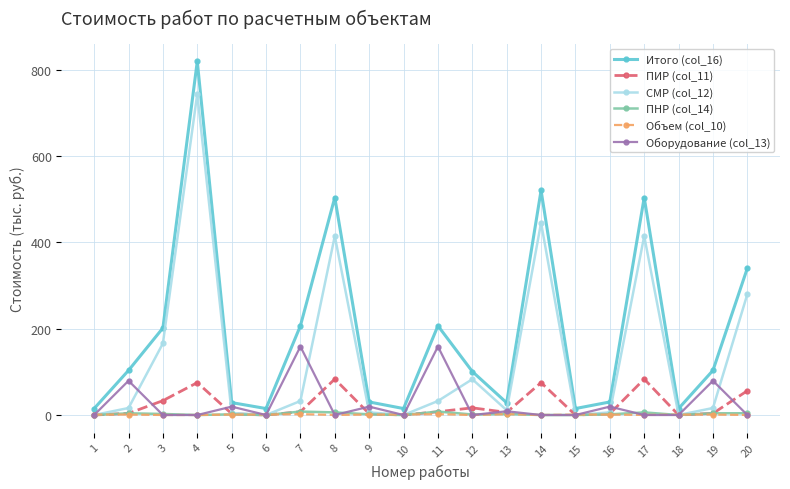

How many categories are shown in the chart?

20